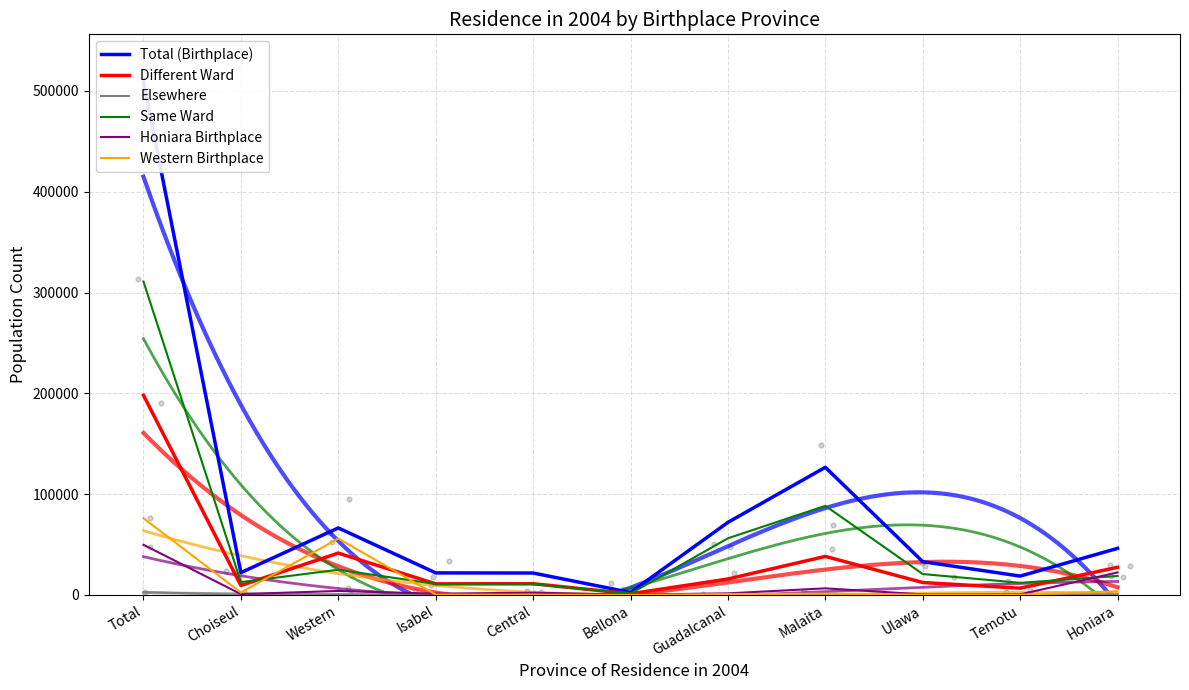

What are all the series names shown in the legend?

Total (Birthplace), Different Ward, Elsewhere, Same Ward, Honiara Birthplace, Western Birthplace